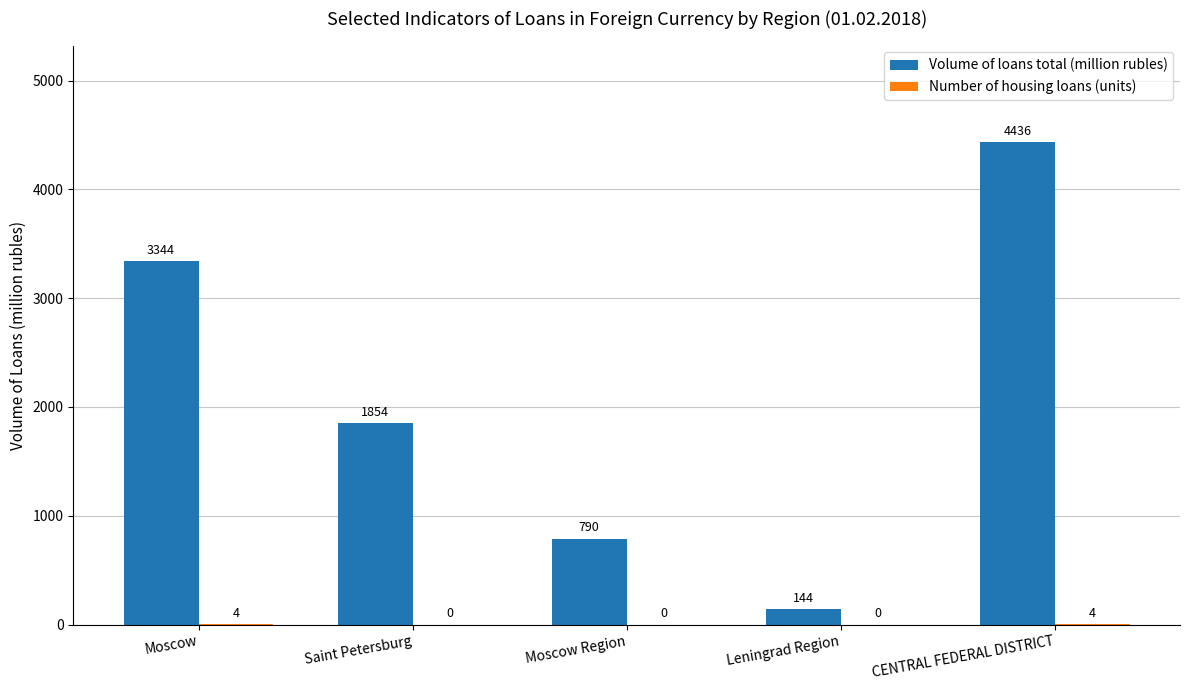

True or false: Volume of loans total (million rubles) has a value of 1854 at Saint Petersburg.

True